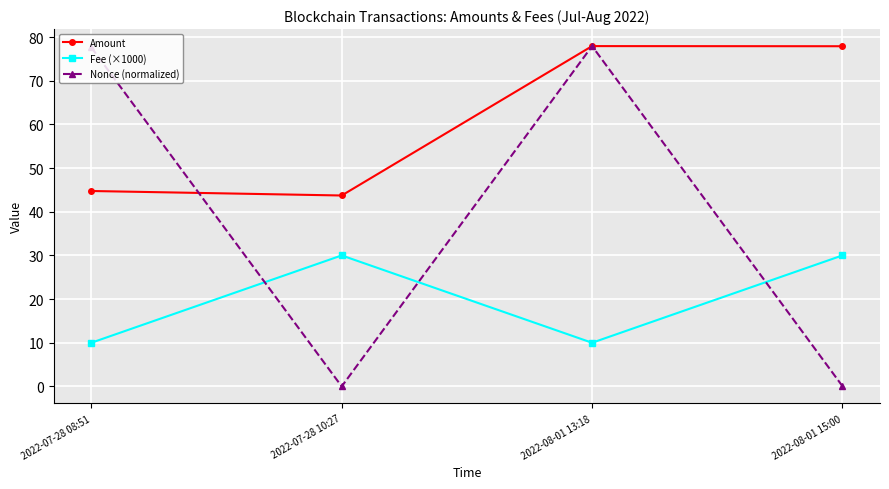

Where is the first local maximum for Amount?

2022-08-01 13:18